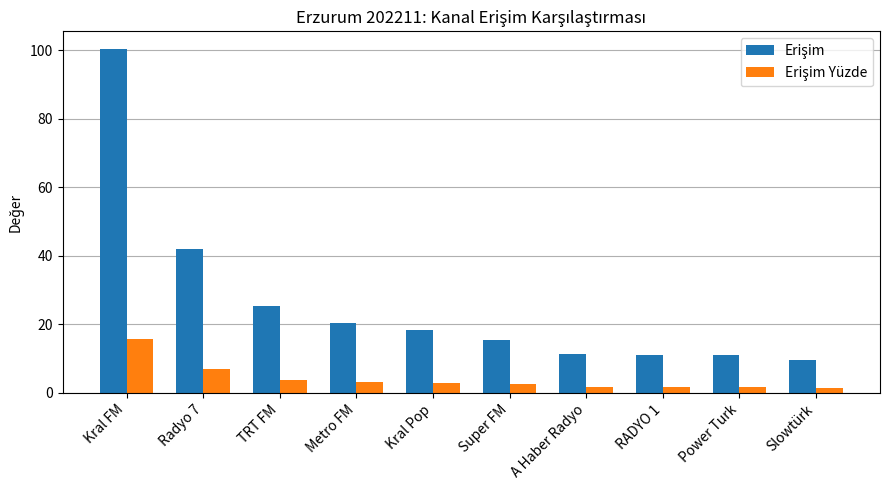

What is the total value across all series at Radyo 7?

48.9